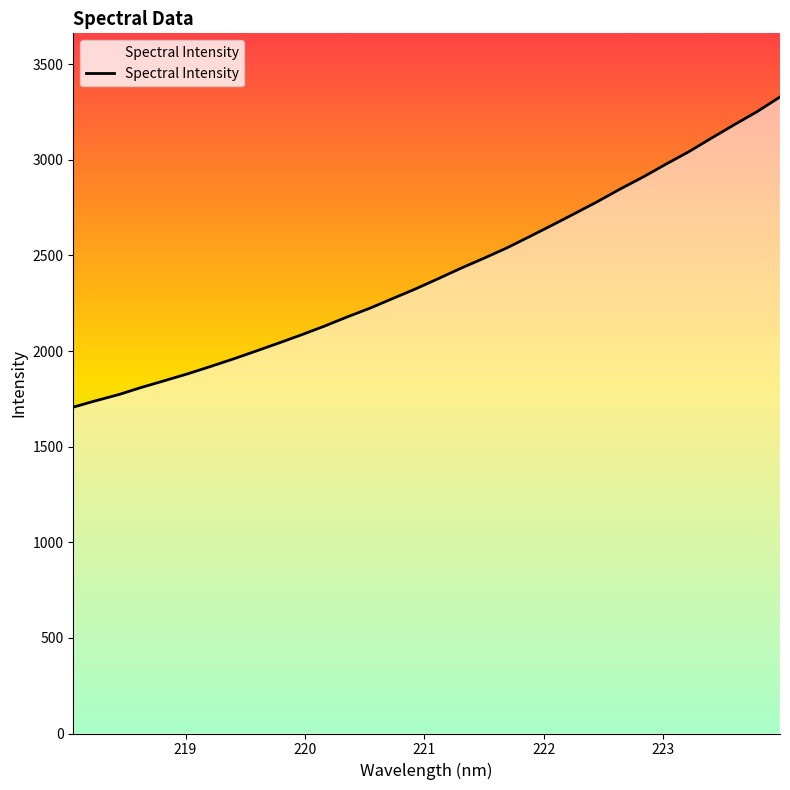

What is the sum of all values?

77152.5